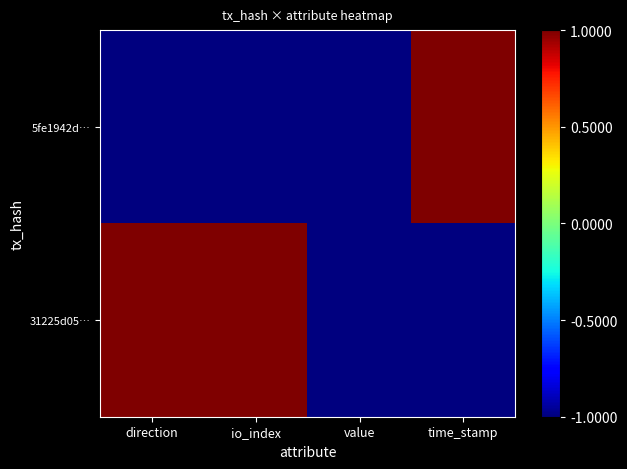

Which series changed the most between io_index and value?

31225d05…